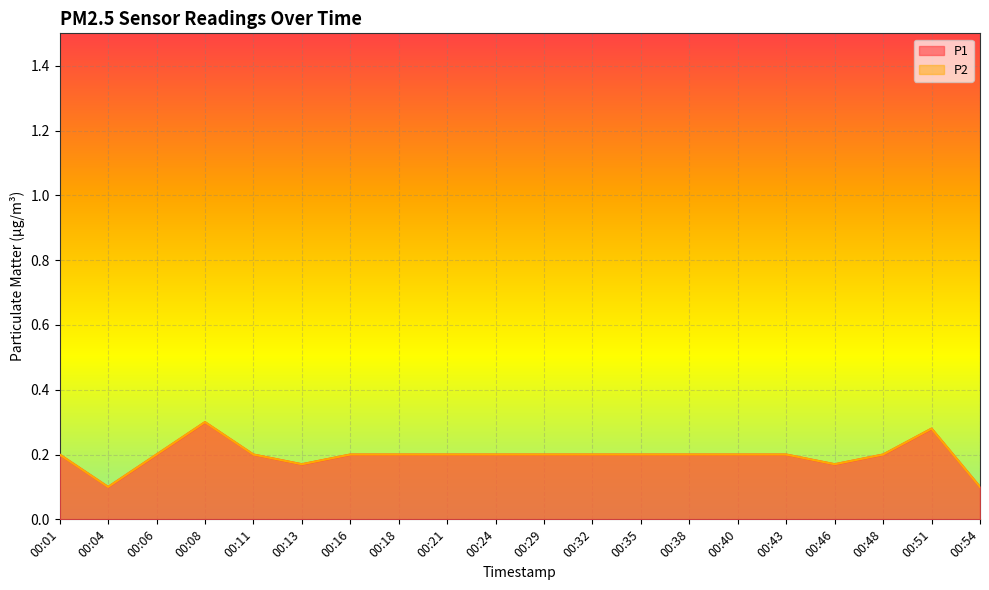

How many lines are shown in the chart?

2